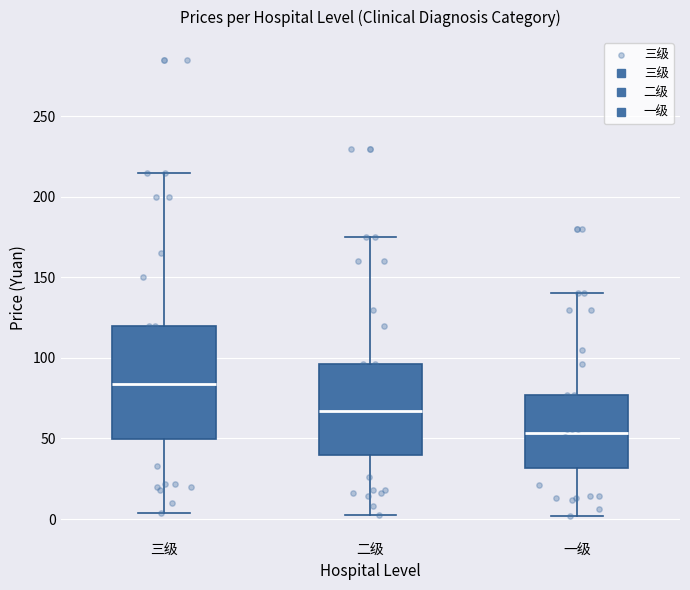

Reading left to right, transcribe this box plot: for each box, give where its median line is, the range the box spans, and where its two whiskers end, as read against the y-axis. The values are not printed on the chart, so give them approximately, as read against the axis.

三级: median 85, box 50 to 120, whiskers 5 to 215
二级: median 65, box 40 to 95, whiskers 5 to 175
一级: median 55, box 30 to 75, whiskers 0 to 140